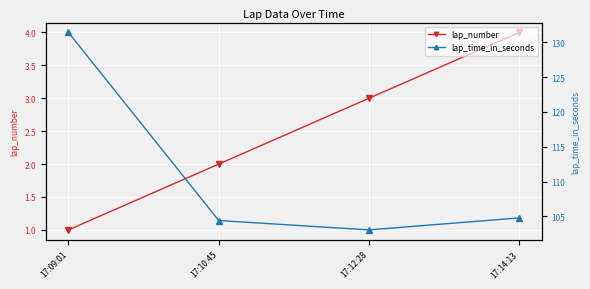

What is the label of the 3rd point from the right?

17:10:45